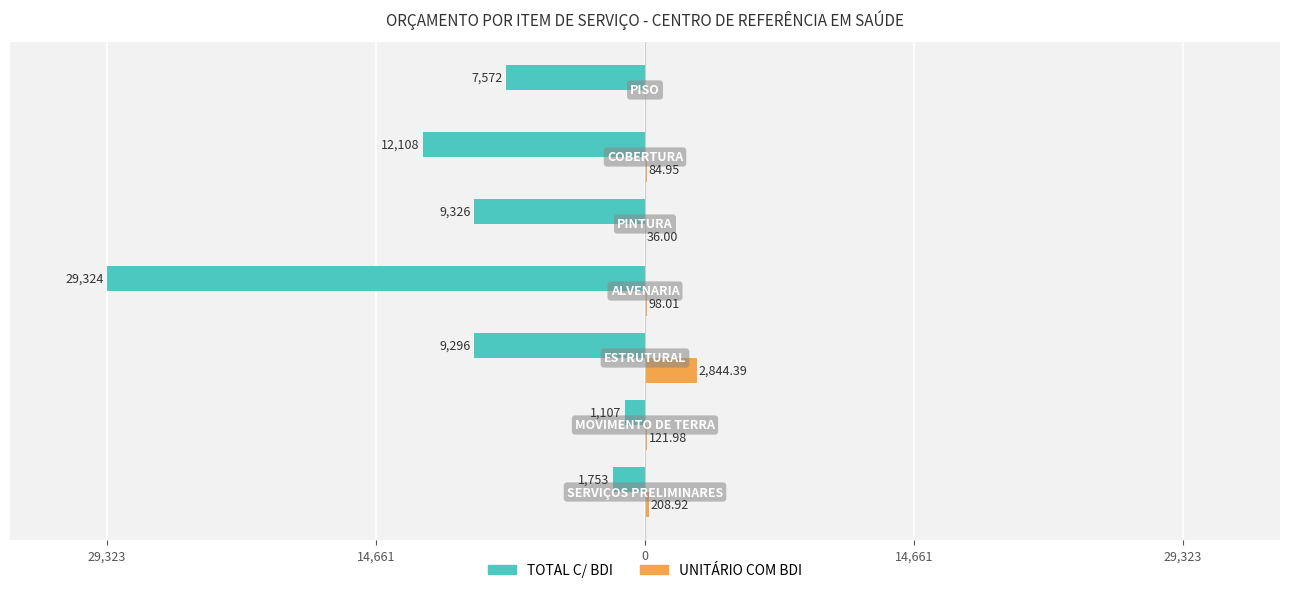

What are all the series names shown in the legend?

TOTAL C/ BDI, UNITÁRIO COM BDI